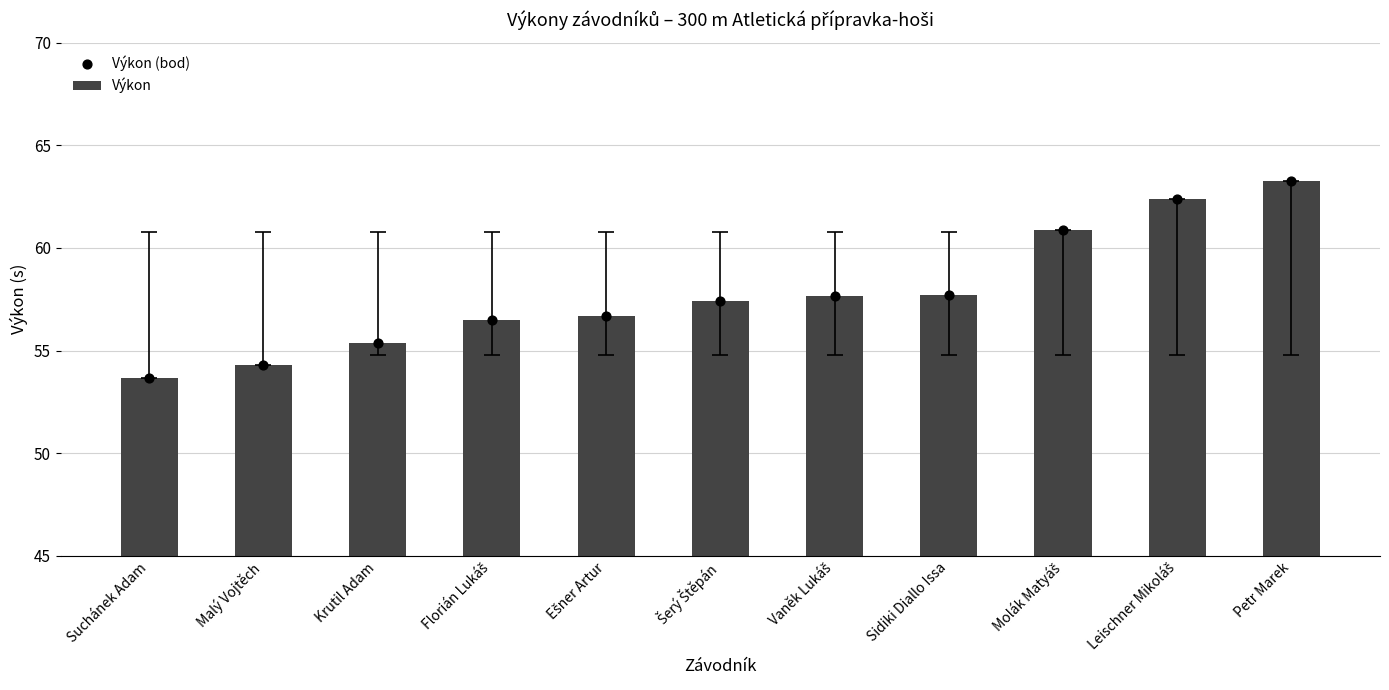

Is the value of Výkon at Vaněk Lukáš greater than the value of Výkon (bod) at Šerý Štěpán?

Yes